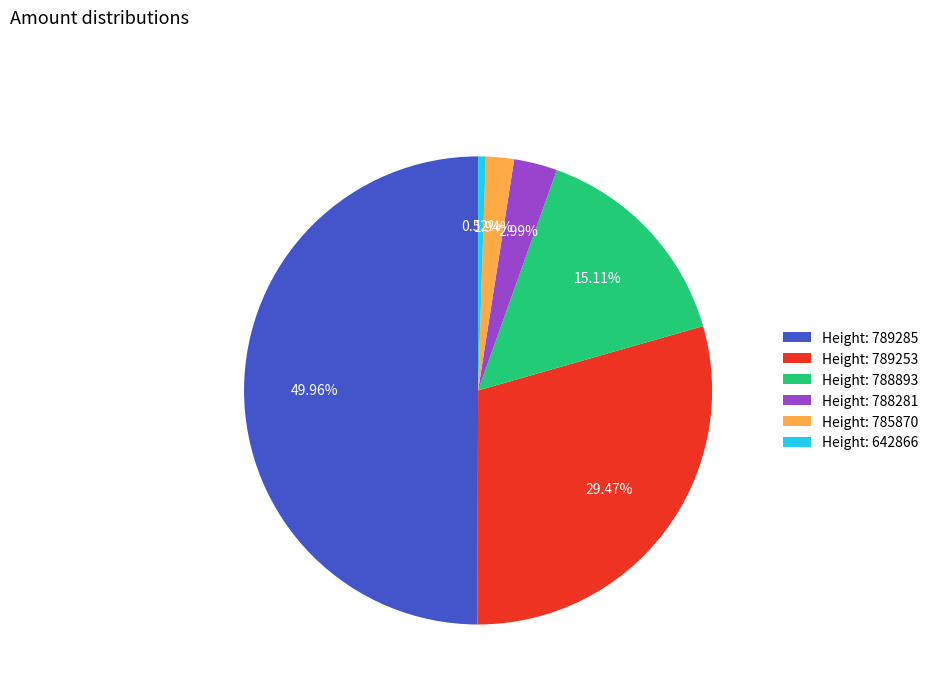

What is the smallest slice in the pie chart?

Height: 642866